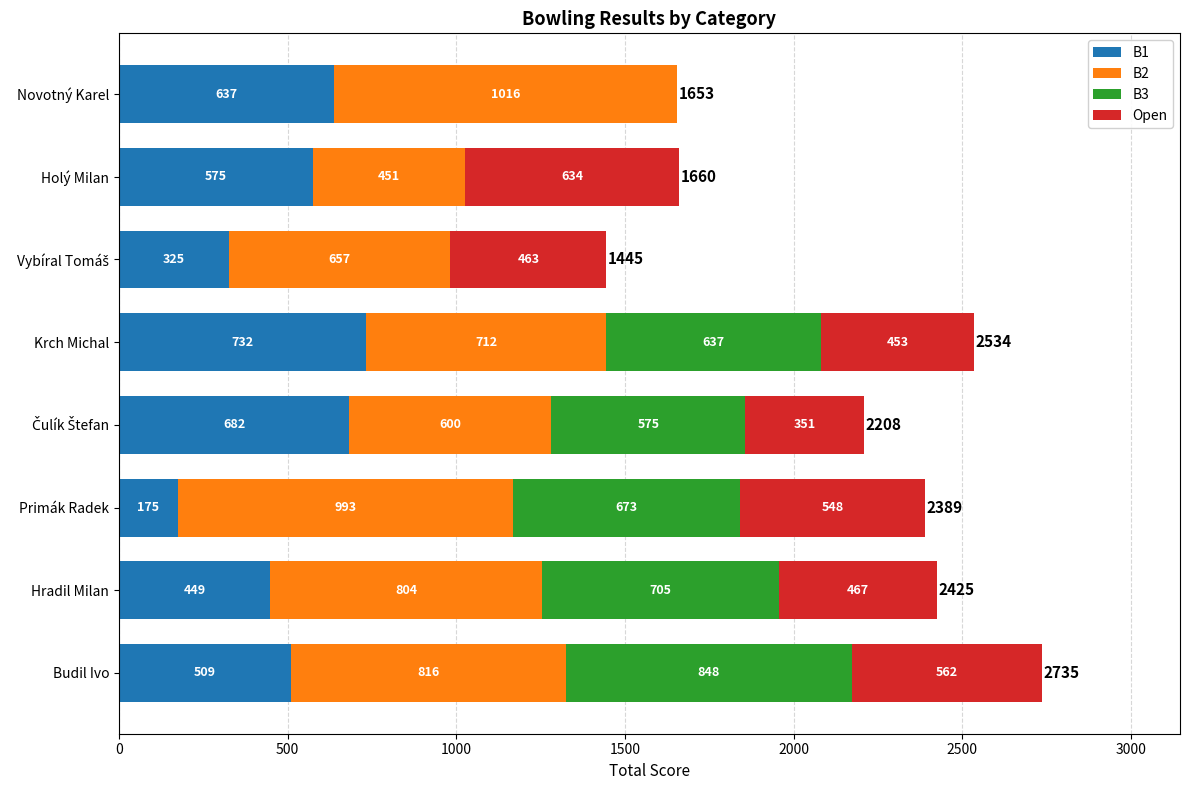

Where is B1 nearest to the value 453?

Hradil Milan